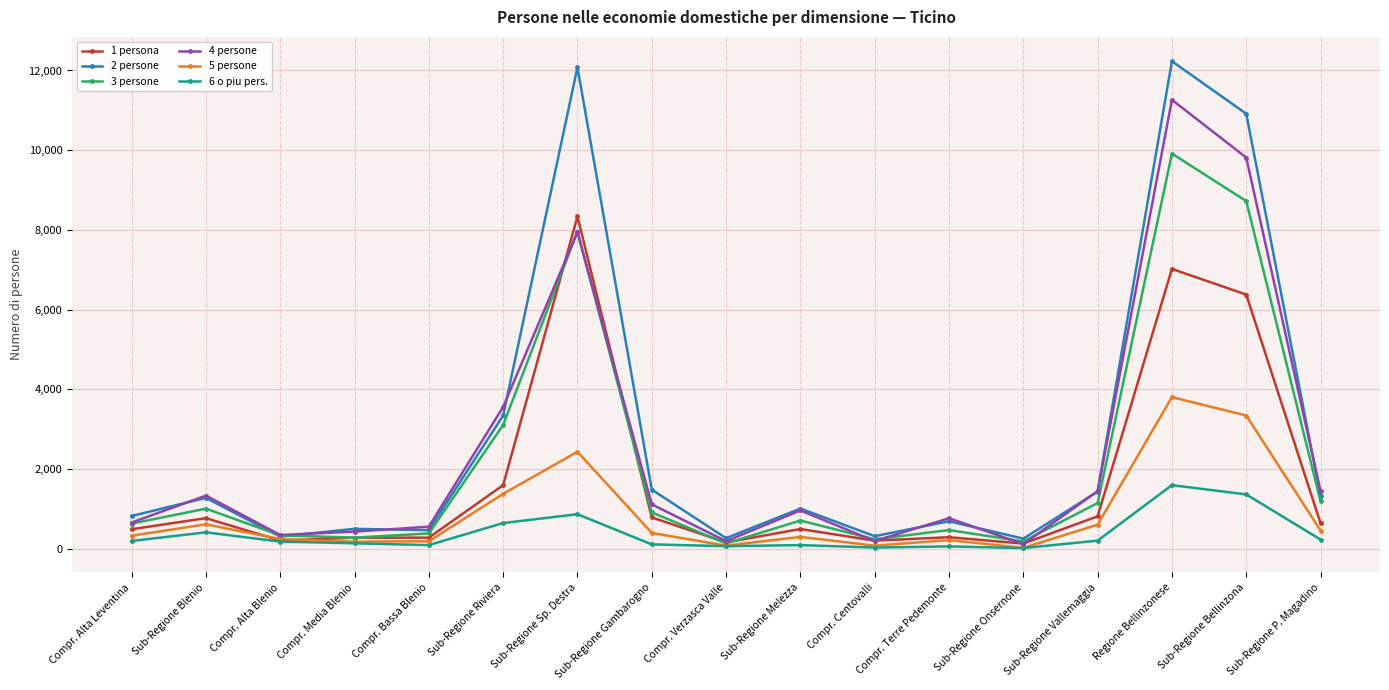

Where is the first local maximum for 1 persona?

Sub-Regione Blenio